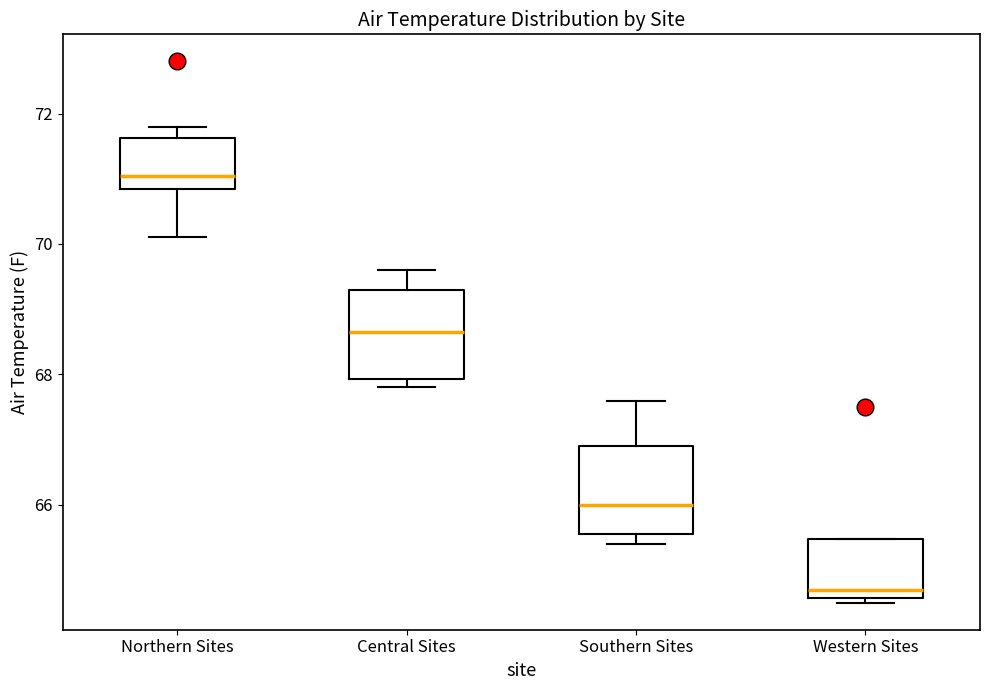

Which box has the lowest median line?

Western Sites